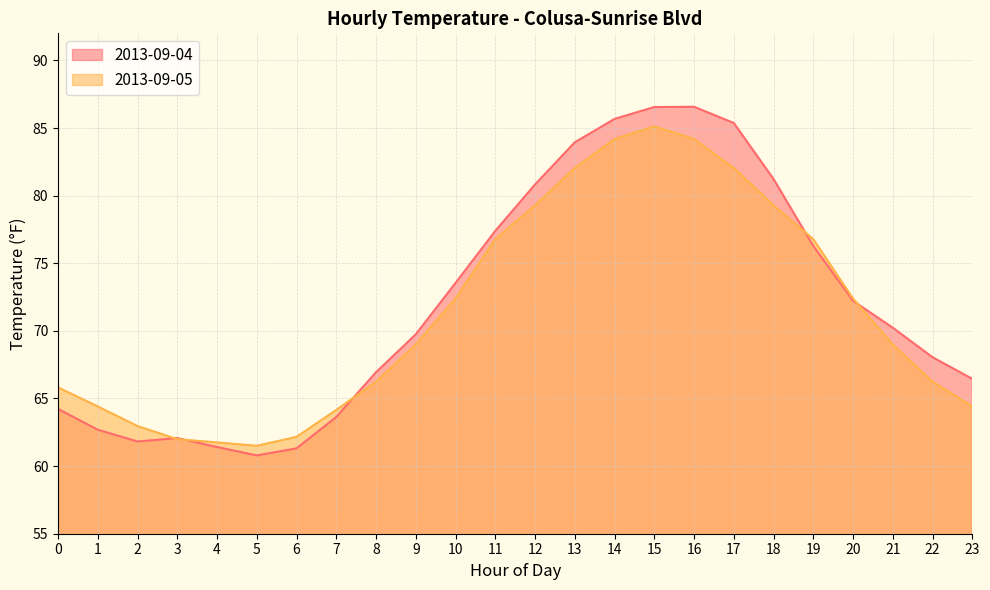

Reading left to right, extract all data points from this chart.

2013-09-04: 64.2	62.7	61.8	62.1	61.4	60.8	61.3	63.6	66.9	69.7	73.5	77.4	80.8	83.9	85.7	86.5	86.6	85.4	81.2	76.3	72.2	70.2	68.0	66.5
2013-09-05: 65.8	64.4	63.0	62.0	61.8	61.5	62.2	64.2	66.2	69.0	72.4	76.8	79.3	82.0	84.2	85.1	84.2	82.0	79.3	76.8	72.4	69.0	66.2	64.4